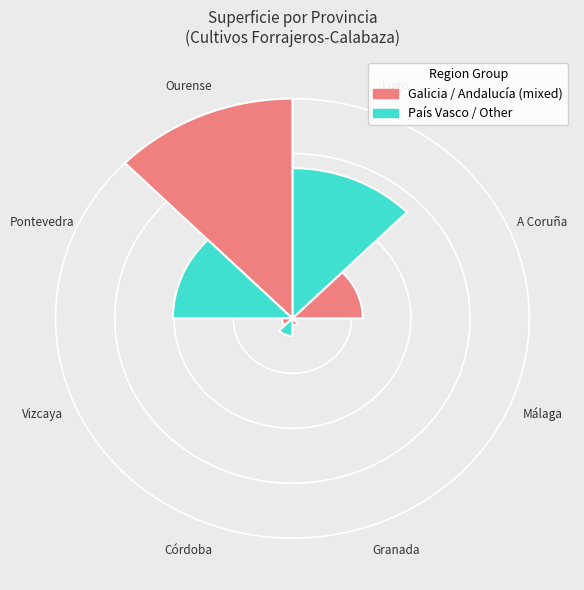

Count the number of slices in the pie.

8